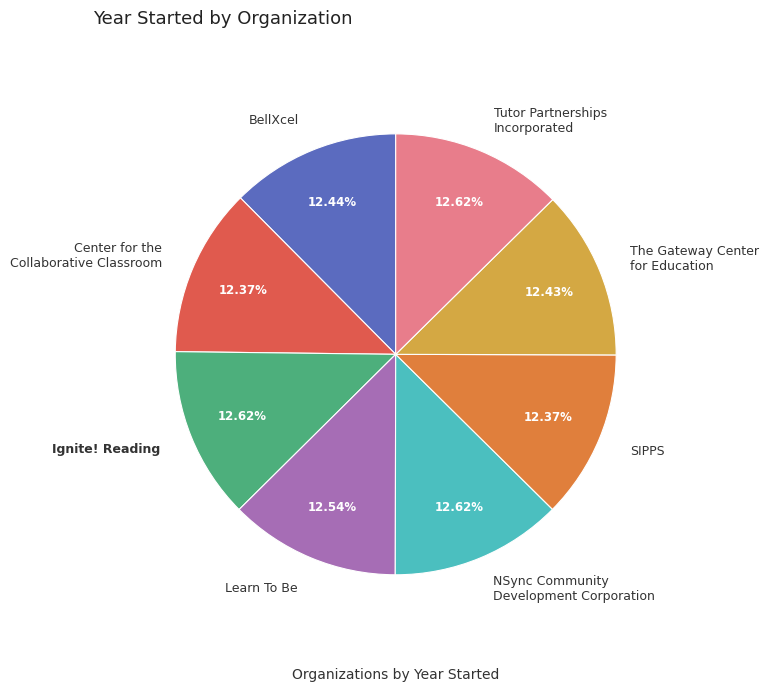

True or false: Ignite! Reading accounts for 13% of the total.

True